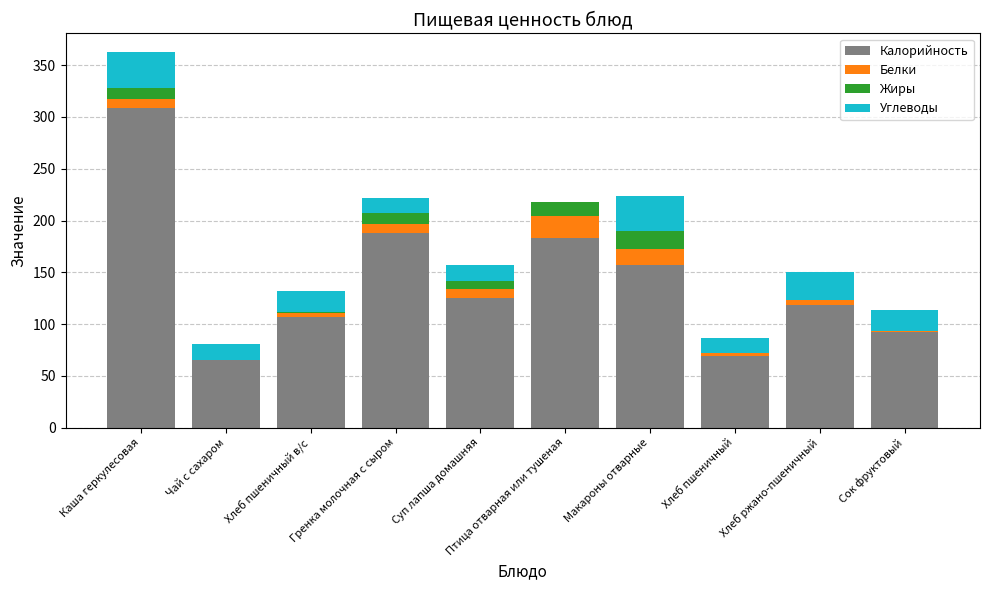

Is it true that Калорийность equals 118.0 at Хлеб ржано-пшеничный?

True